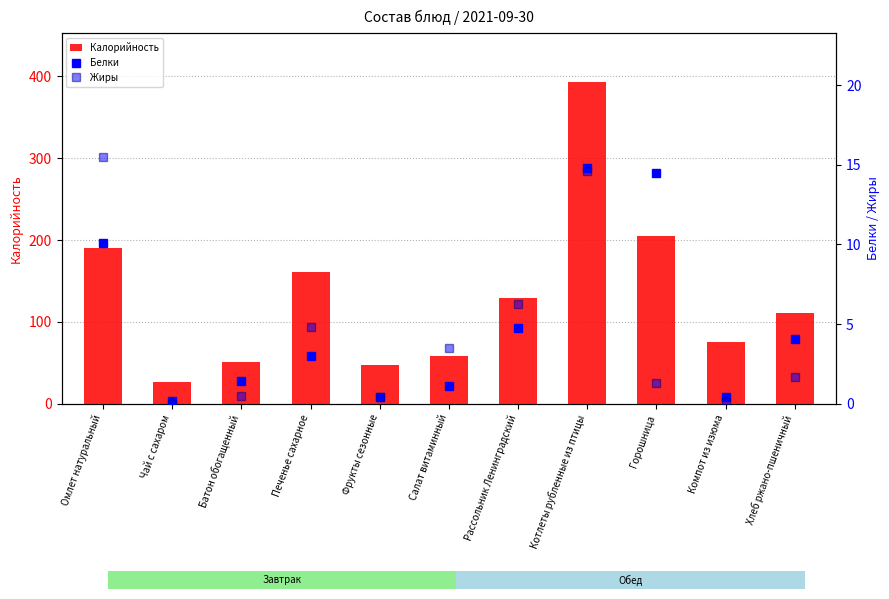

How many groups of bars are there?

11